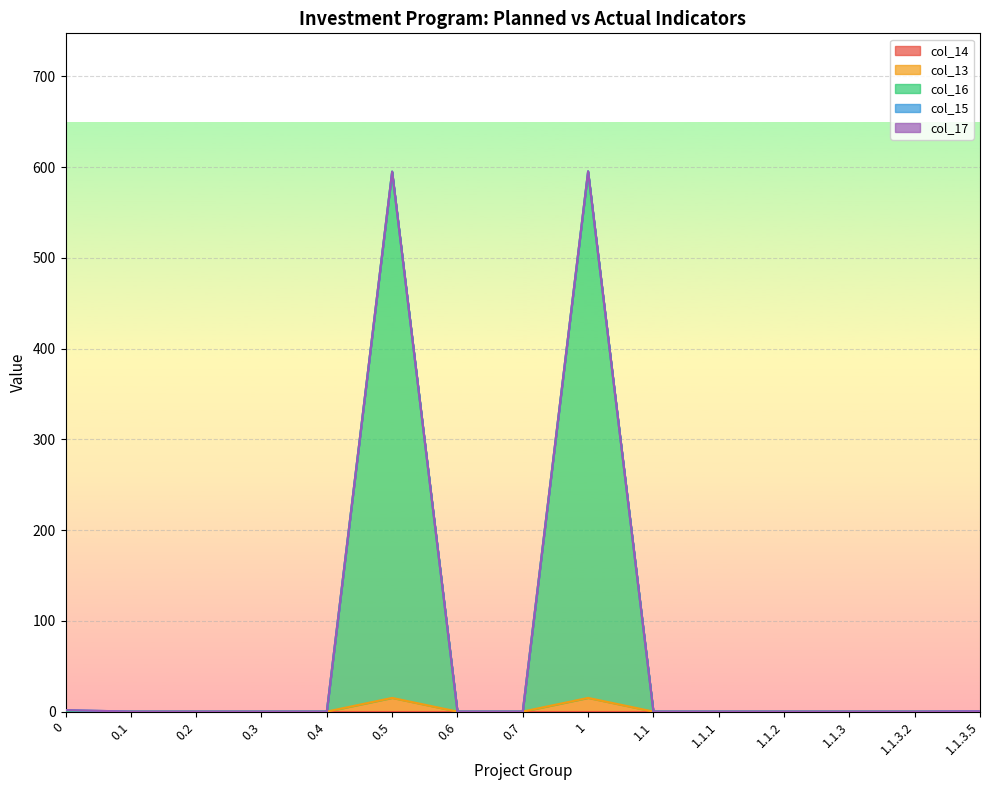

True or false: col_13 and col_16 cross at least once.

False